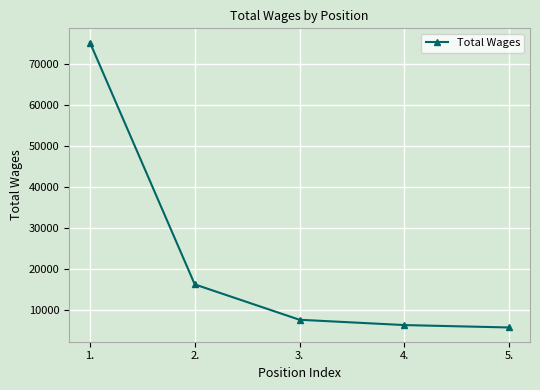

What is the maximum value shown in the chart?

75198